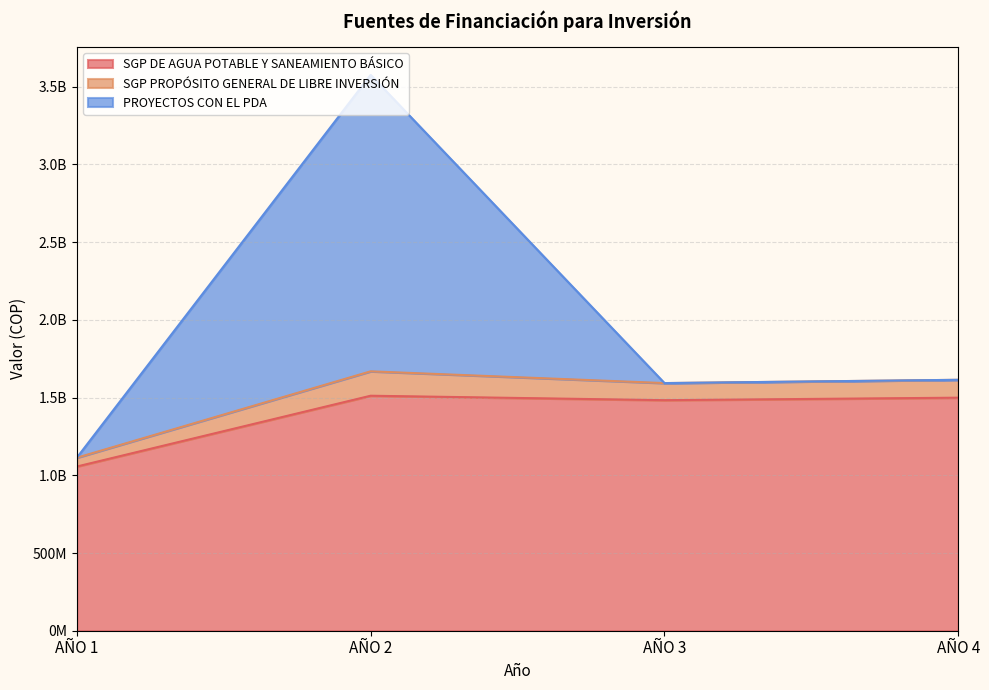

At how many categories does at least one series exceed 572512438?

4